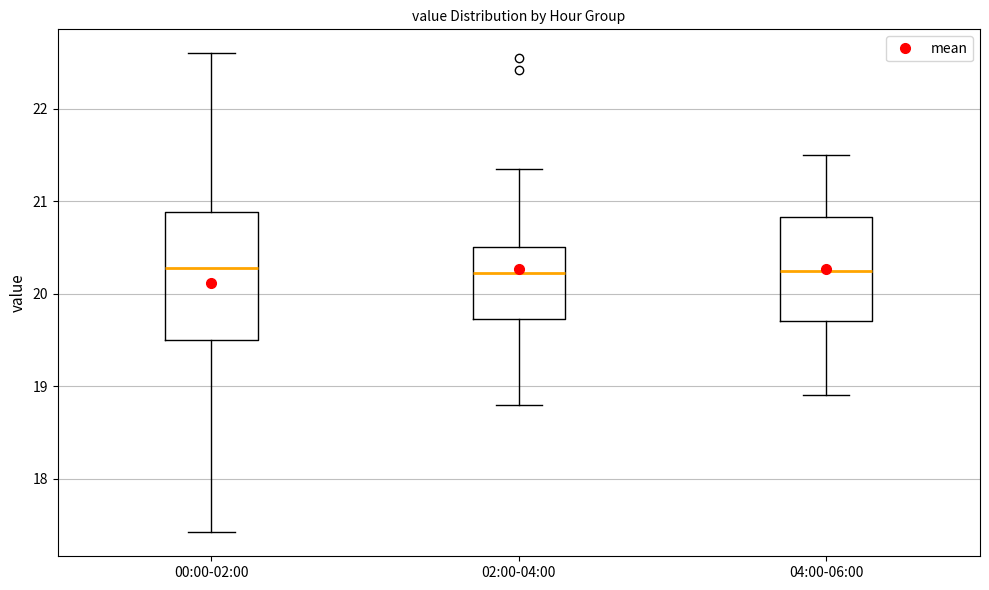

Reading left to right, read every box against the y-axis: the position of its median line, the range the box covers, and the ends of its whiskers. The values are not printed on the chart, so give them approximately, as read against the axis.

00:00-02:00: median 20.3, box 19.5 to 20.9, whiskers 17.4 to 22.6
02:00-04:00: median 20.2, box 19.7 to 20.5, whiskers 18.8 to 21.4
04:00-06:00: median 20.3, box 19.7 to 20.8, whiskers 18.9 to 21.5